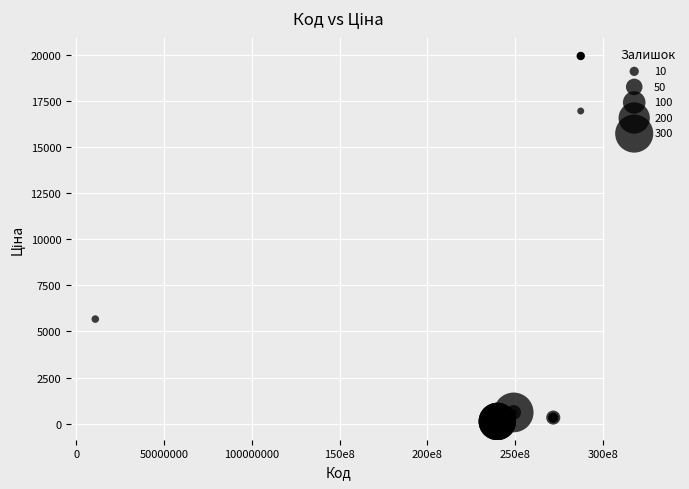

What Y value in the scatter plot is closest to 10039?

5673.8